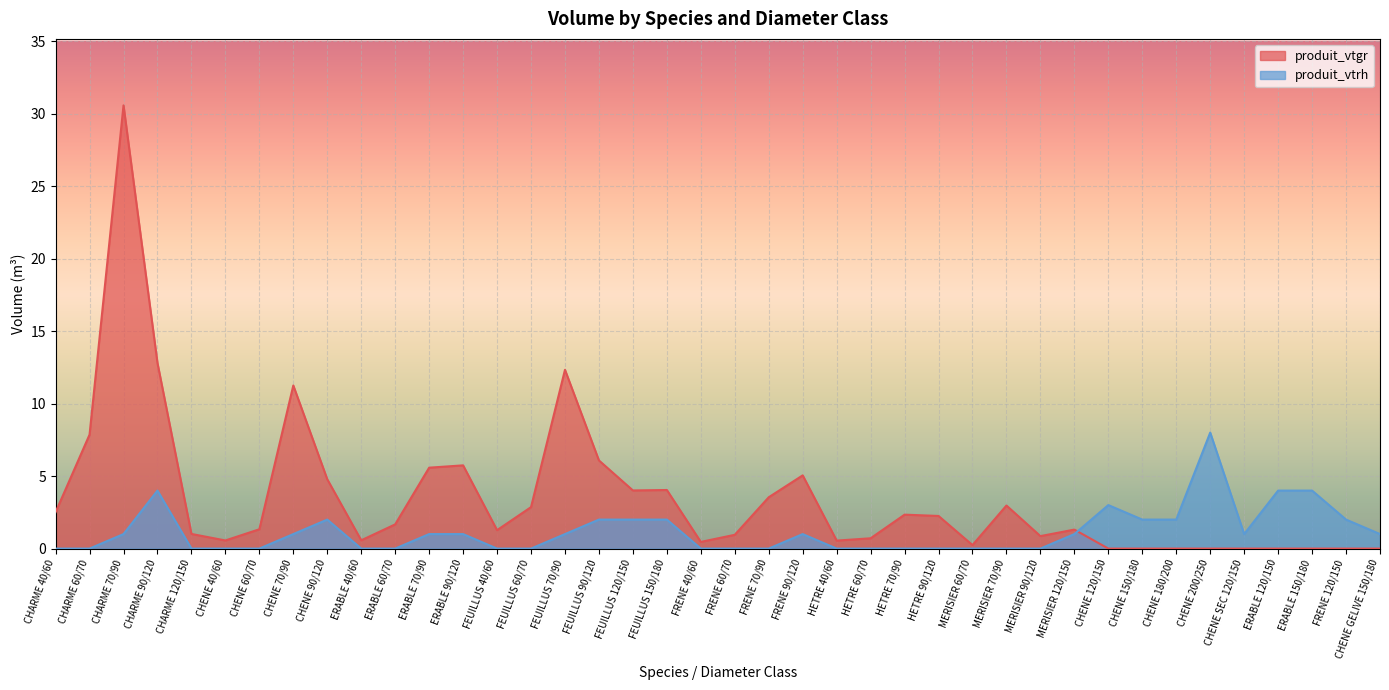

At which category is the sum across all series the highest?

CHARME 70/90